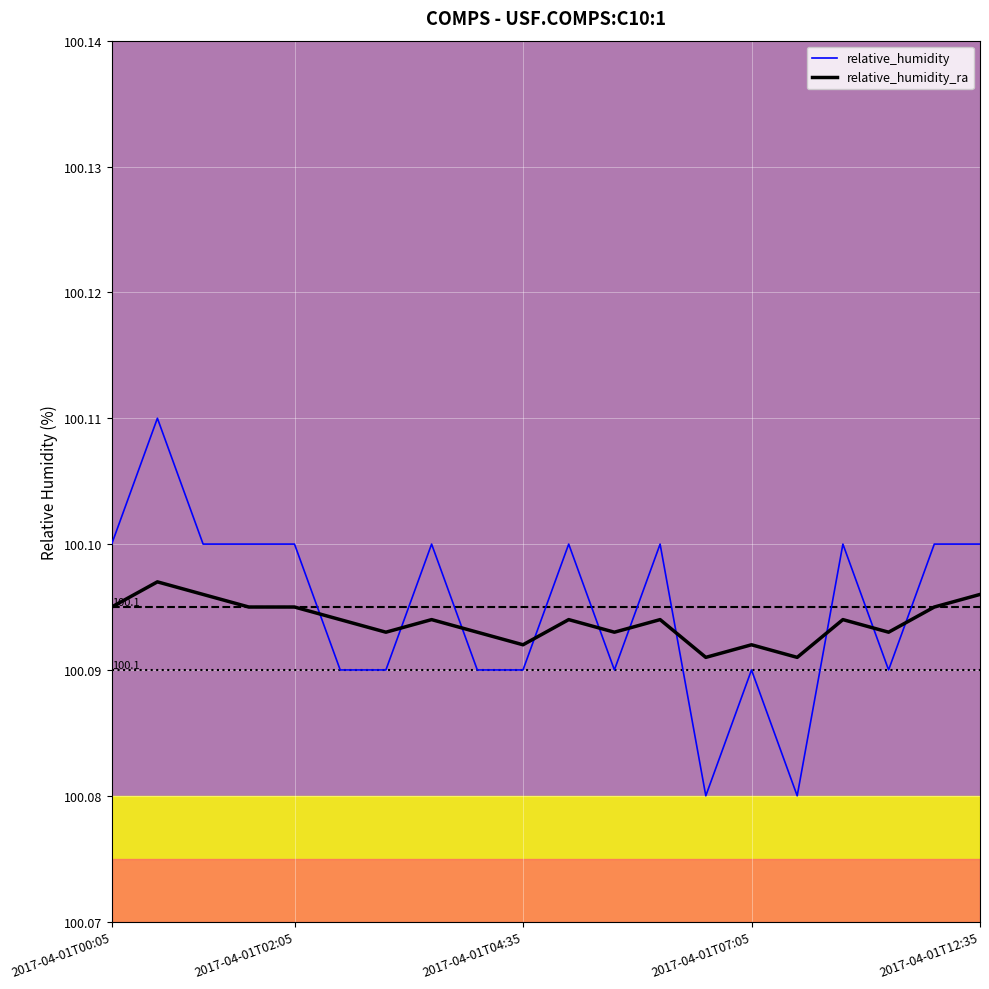

The relative_humidity series shows 100.1 at 2017-04-01T00:05. True or false?

True